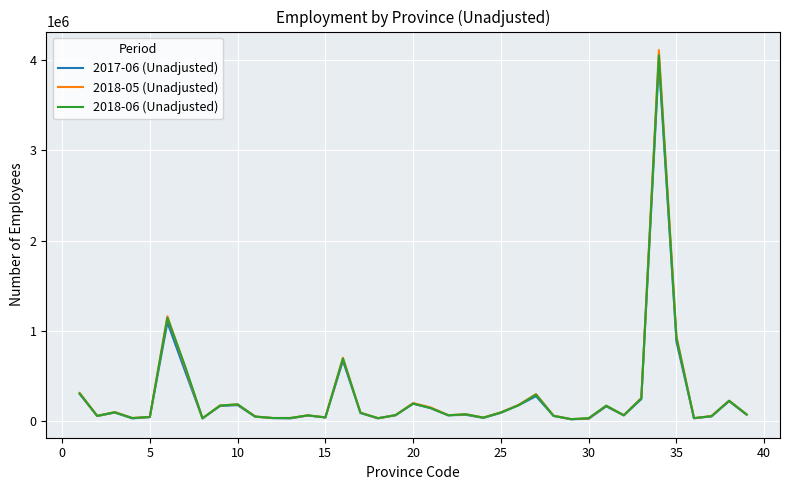

What is the maximum value shown in the chart?

4115039